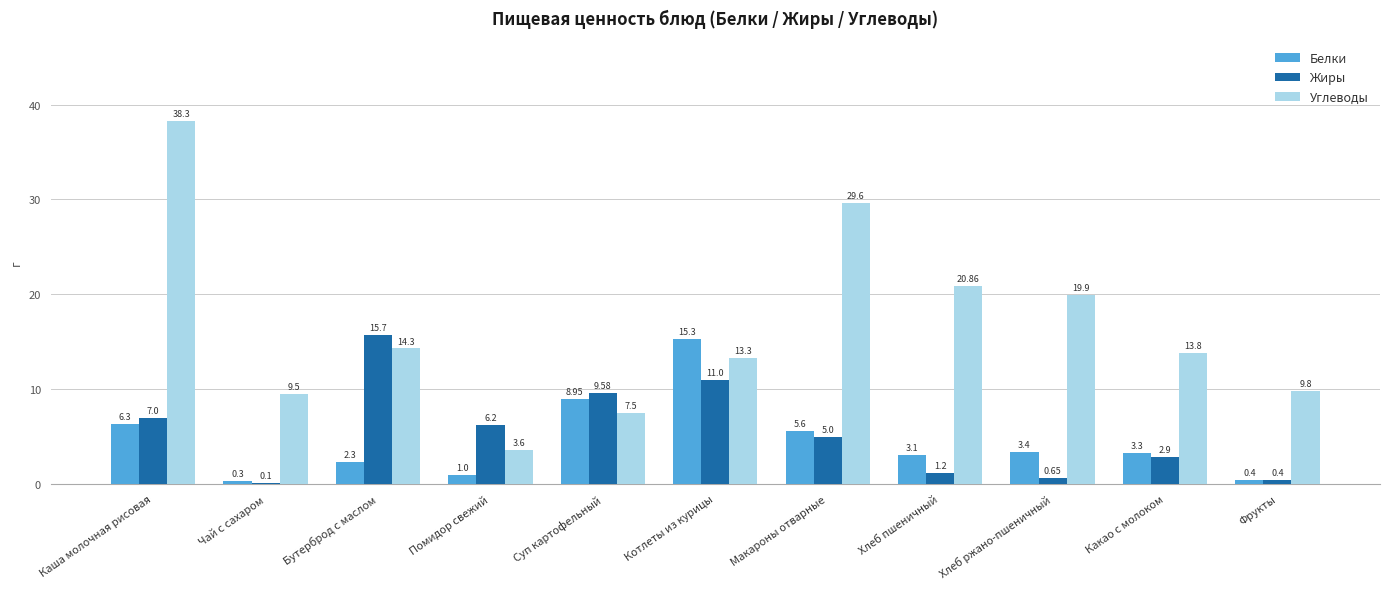

Which category has the highest value in the Белки series?

Котлеты из курицы